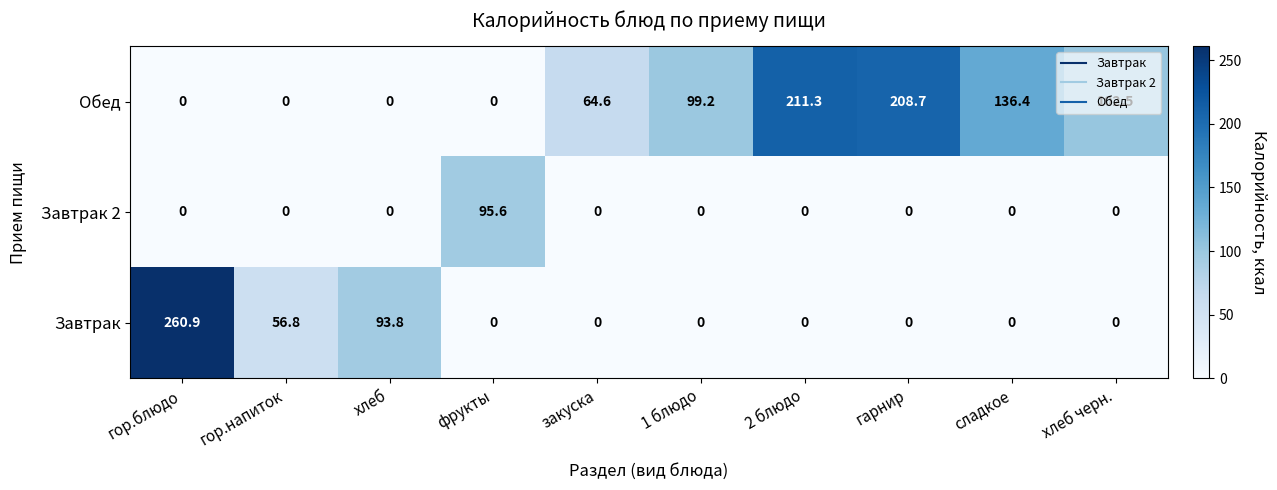

Which series has the largest range (max minus min)?

Завтрак